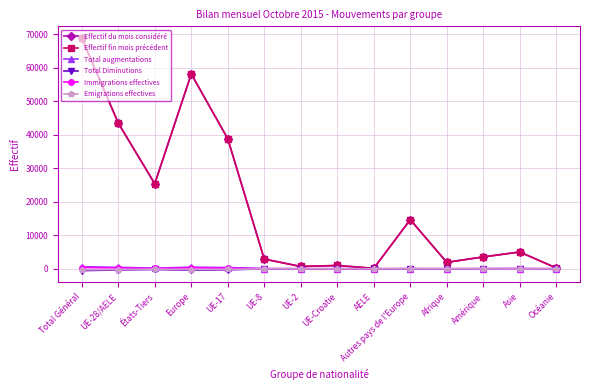

What is the value of the Total Diminutions point at the 4th from the left?

-427